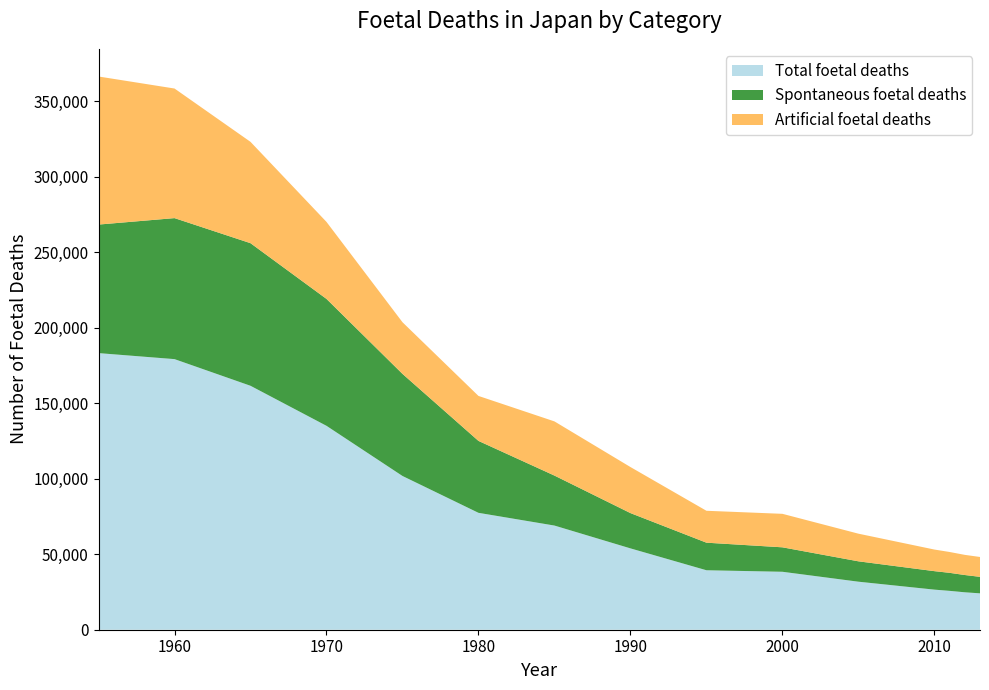

Reading right to left, extract all data points from this chart.

Total foetal deaths: 24102	24800	25751	26560	31818	38393	39403	53892	69009	77446	101862	135095	161617	179281	183265
Spontaneous foetal deaths: 10938	11448	11940	12245	13502	16200	18262	23383	33114	47651	67643	84073	94476	93424	85159
Artificial foetal deaths: 13164	13352	13811	14315	18316	22193	21141	30509	35895	29795	34219	51022	67141	85857	98106